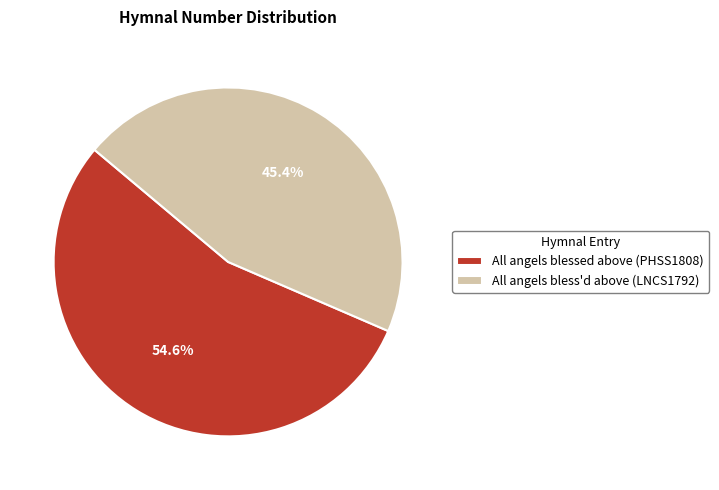

True or false: All angels bless'd above (LNCS1792) accounts for 31% of the total.

False